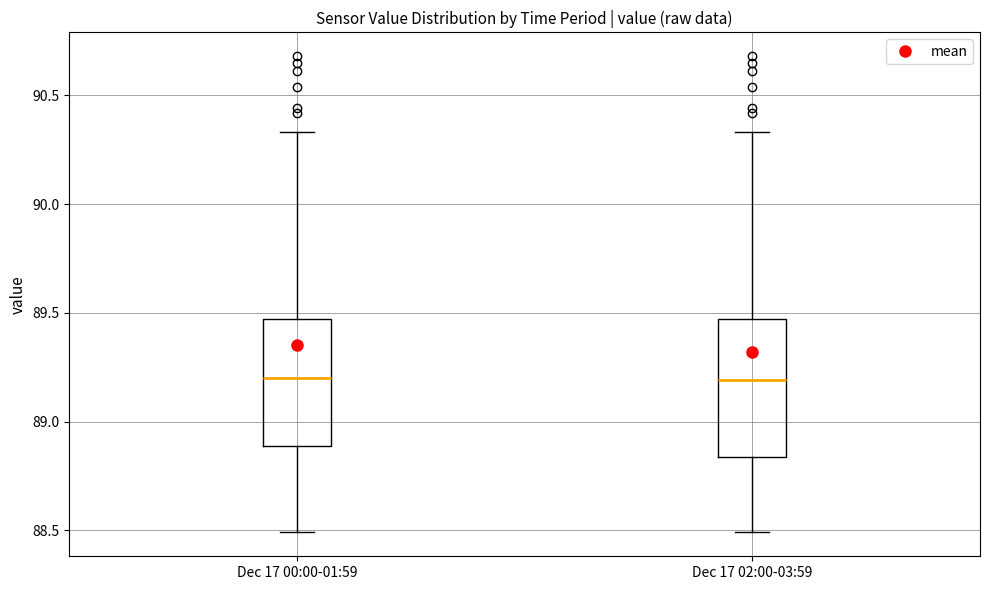

Where does the median line of the box for Dec 17 00:00-01:59 sit on the y-axis? The values are not printed on the chart, so give them approximately, as read against the axis.

89.20